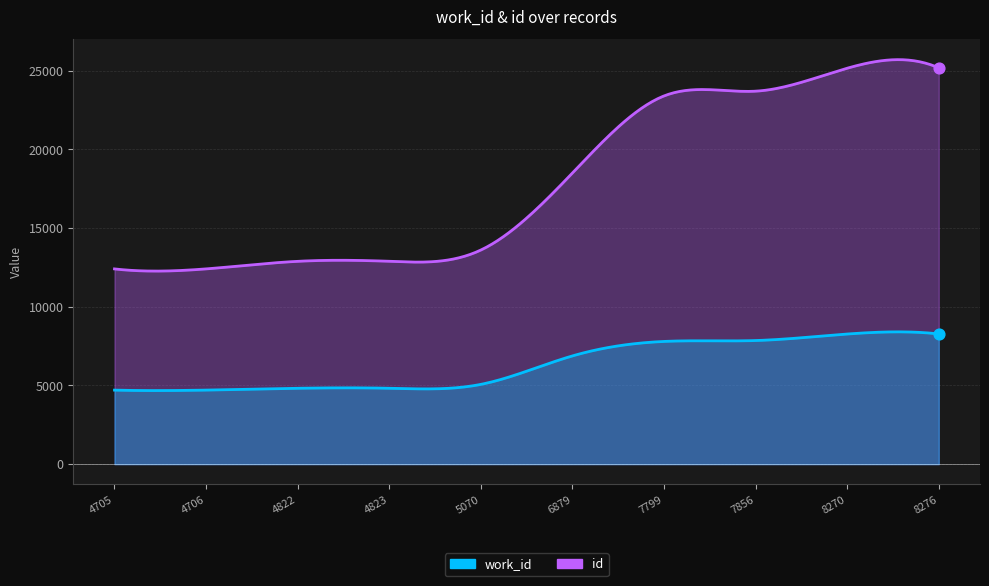

Which series contains the lowest Y value?

work_id